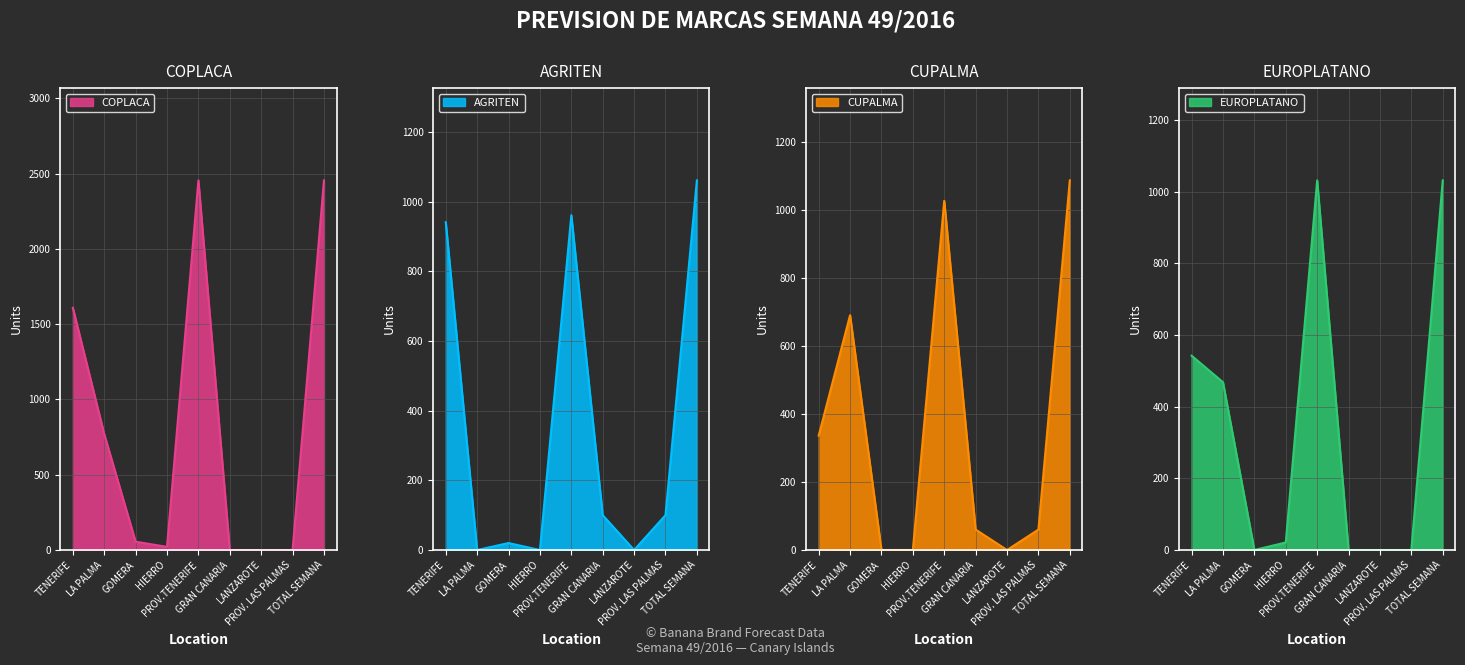

Rank the series by their maximum value, from highest to lowest.

COPLACA, CUPALMA, AGRITEN, EUROPLATANO